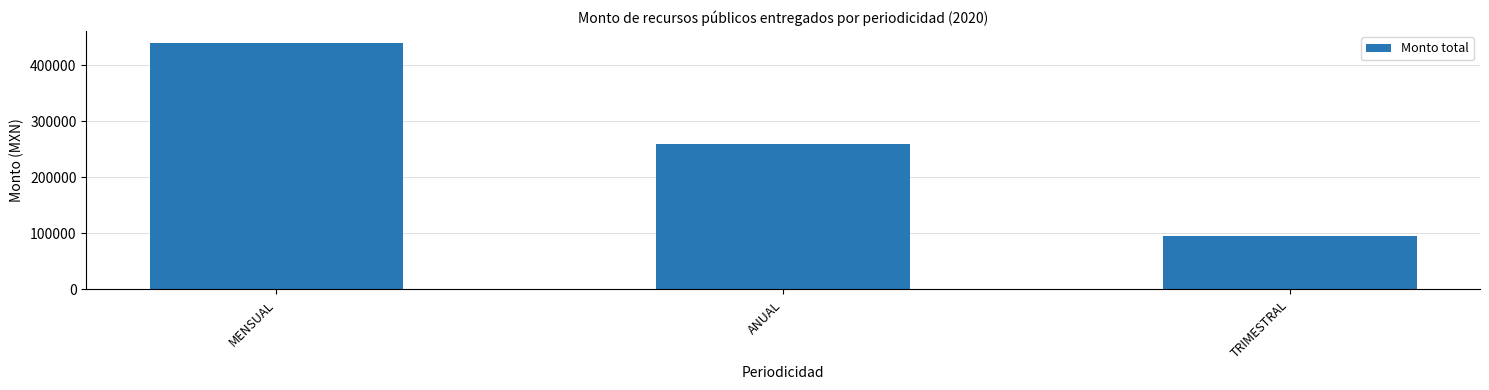

What is the label of the 3rd bar from the right?

MENSUAL